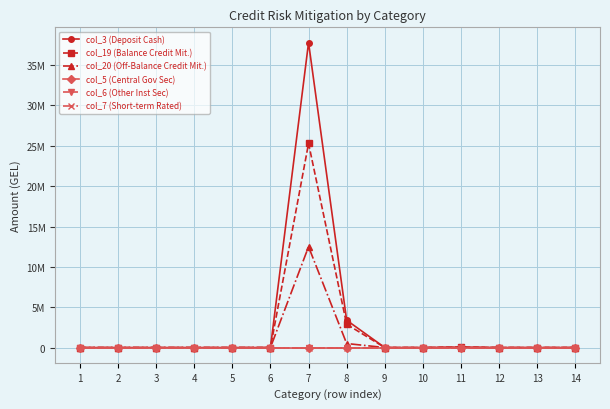

Reading left to right, transcribe all the data shown in this chart.

col_3 (Deposit Cash): 0.0	0.0	0.0	0.0	0.0	0.0	37791314.3	3385415.4	0.0	0.3	52561.0	0.0	0.0	0.0
col_19 (Balance Credit Mit.): 0.0	0.0	0.0	0.0	0.0	0.0	25297501.2	2887176.7	0.0	0.3	52561.0	0.0	0.0	0.0
col_20 (Off-Balance Credit Mit.): 0.0	0.0	0.0	0.0	0.0	0.0	12493813.1	498238.8	0.0	0.0	0.0	0.0	0.0	0.0
col_5 (Central Gov Sec): 0.0	0.0	0.0	0.0	0.0	0.0	0.0	0.0	0.0	0.0	0.0	0.0	0.0	0.0
col_6 (Other Inst Sec): 0.0	0.0	0.0	0.0	0.0	0.0	0.0	0.0	0.0	0.0	0.0	0.0	0.0	0.0
col_7 (Short-term Rated): 0.0	0.0	0.0	0.0	0.0	0.0	0.0	0.0	0.0	0.0	0.0	0.0	0.0	0.0